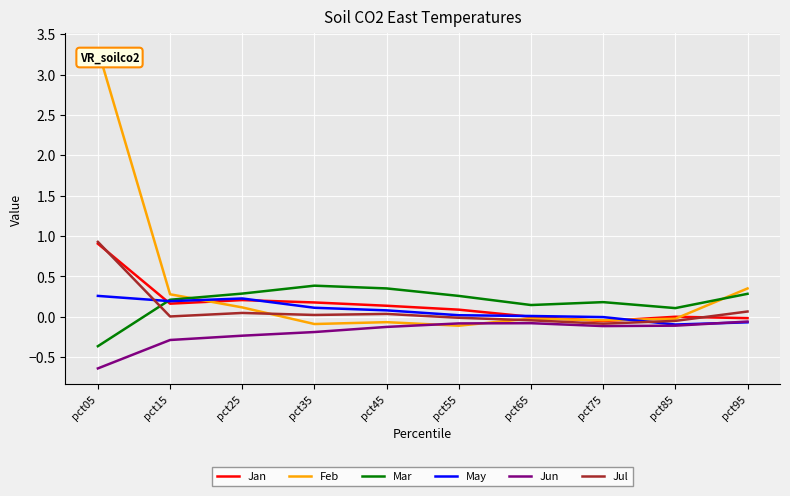

Which series has the largest total across all categories?

Feb